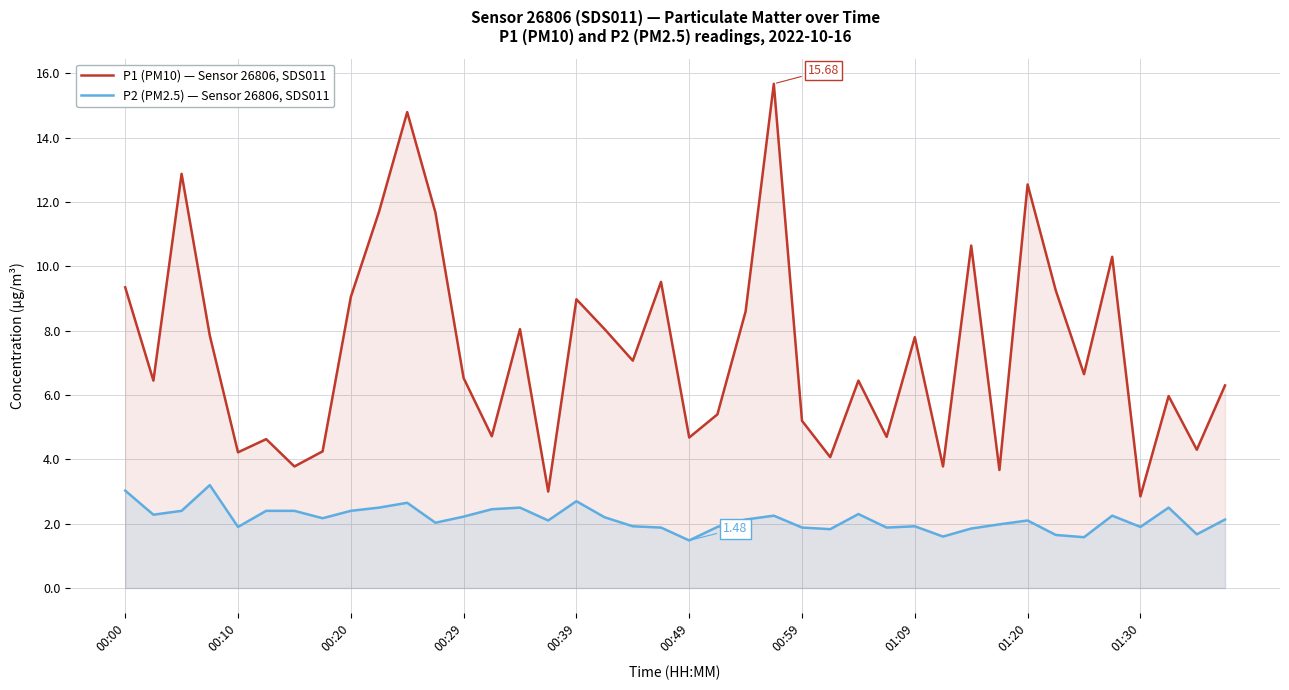

Which category has the highest value across all series?

23